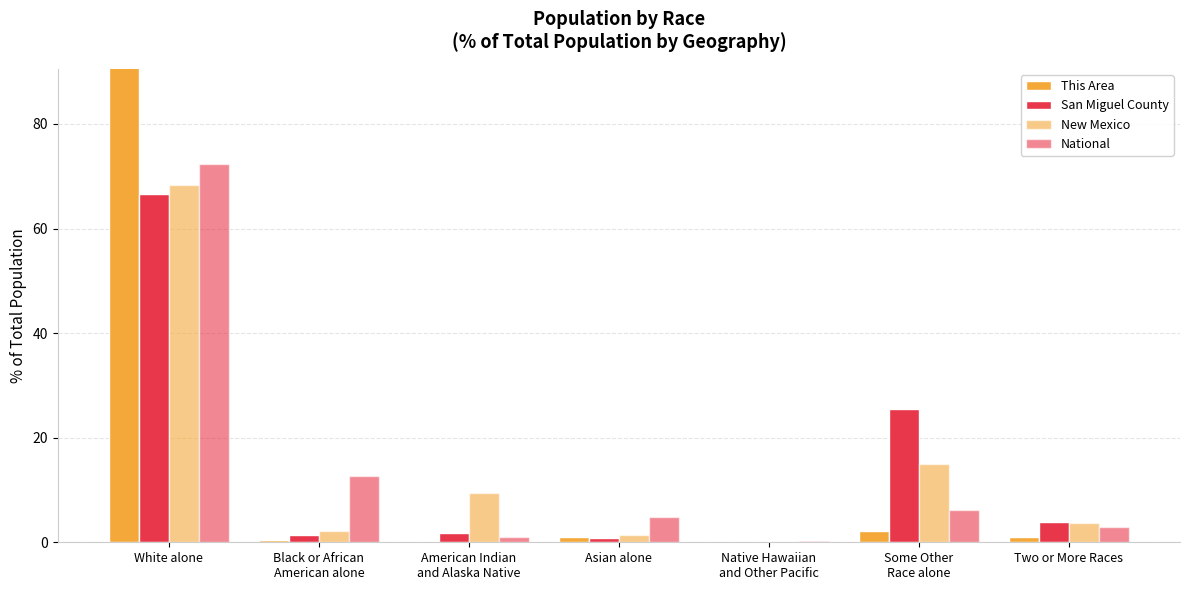

What is the value of the New Mexico bar at the 3rd from the left?

9.4